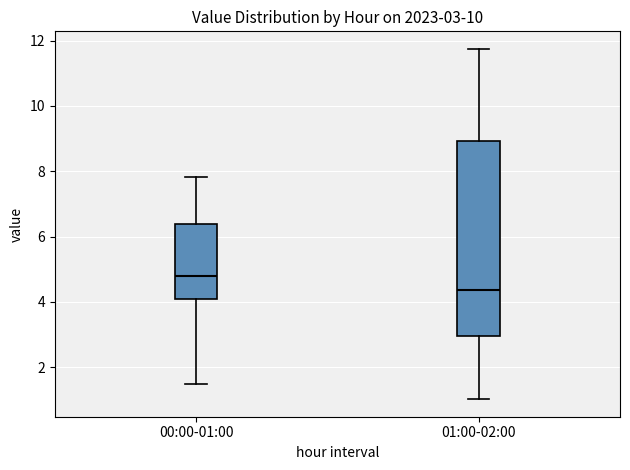

Comparing the boxes themselves (not the whiskers), which one is the tallest?

01:00-02:00